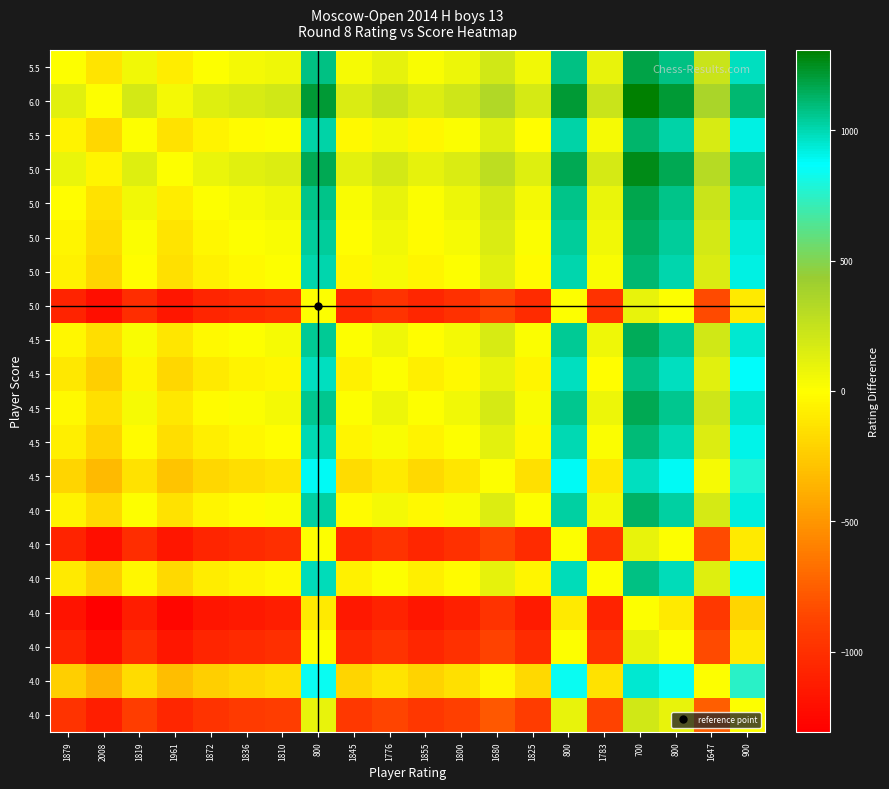

What is the total value across all series at 1845?

-5504